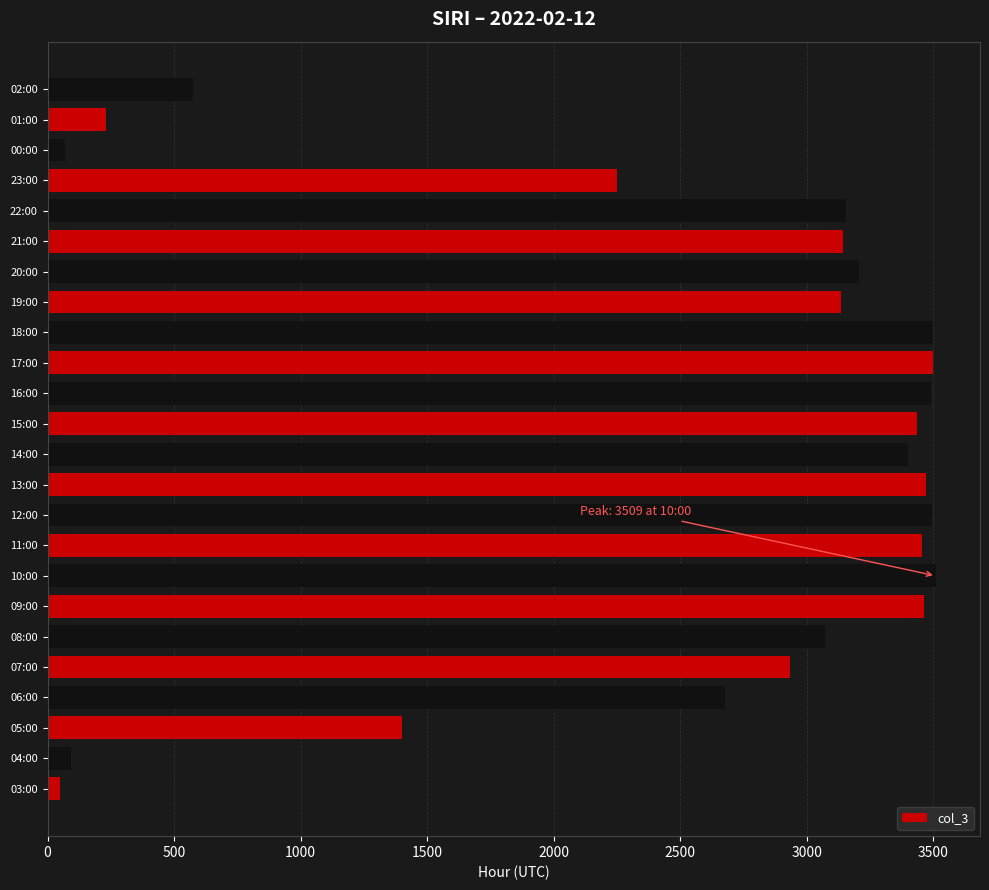

What is the greatest value displayed?

3509